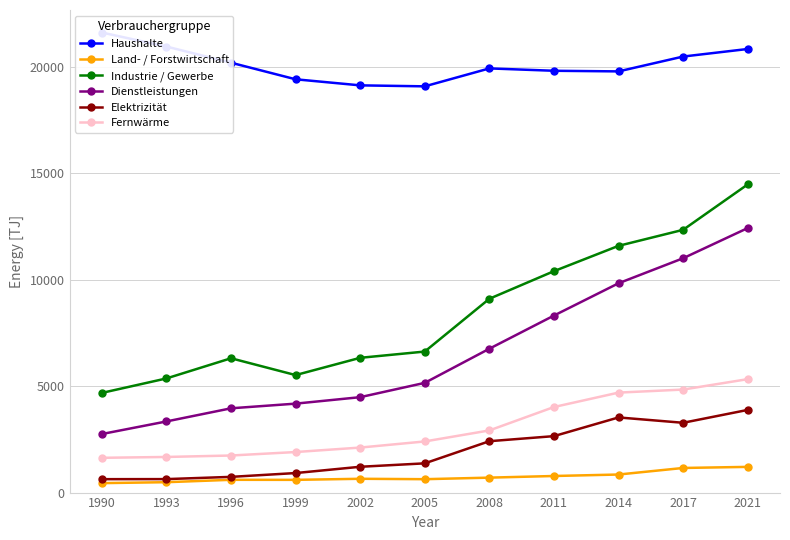

Which category has the highest value across all series?

1990